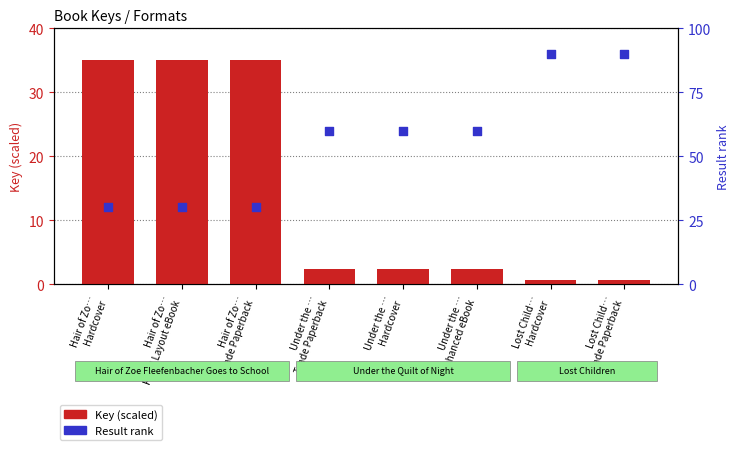

What are all the series names shown in the legend?

Key (scaled), Result rank